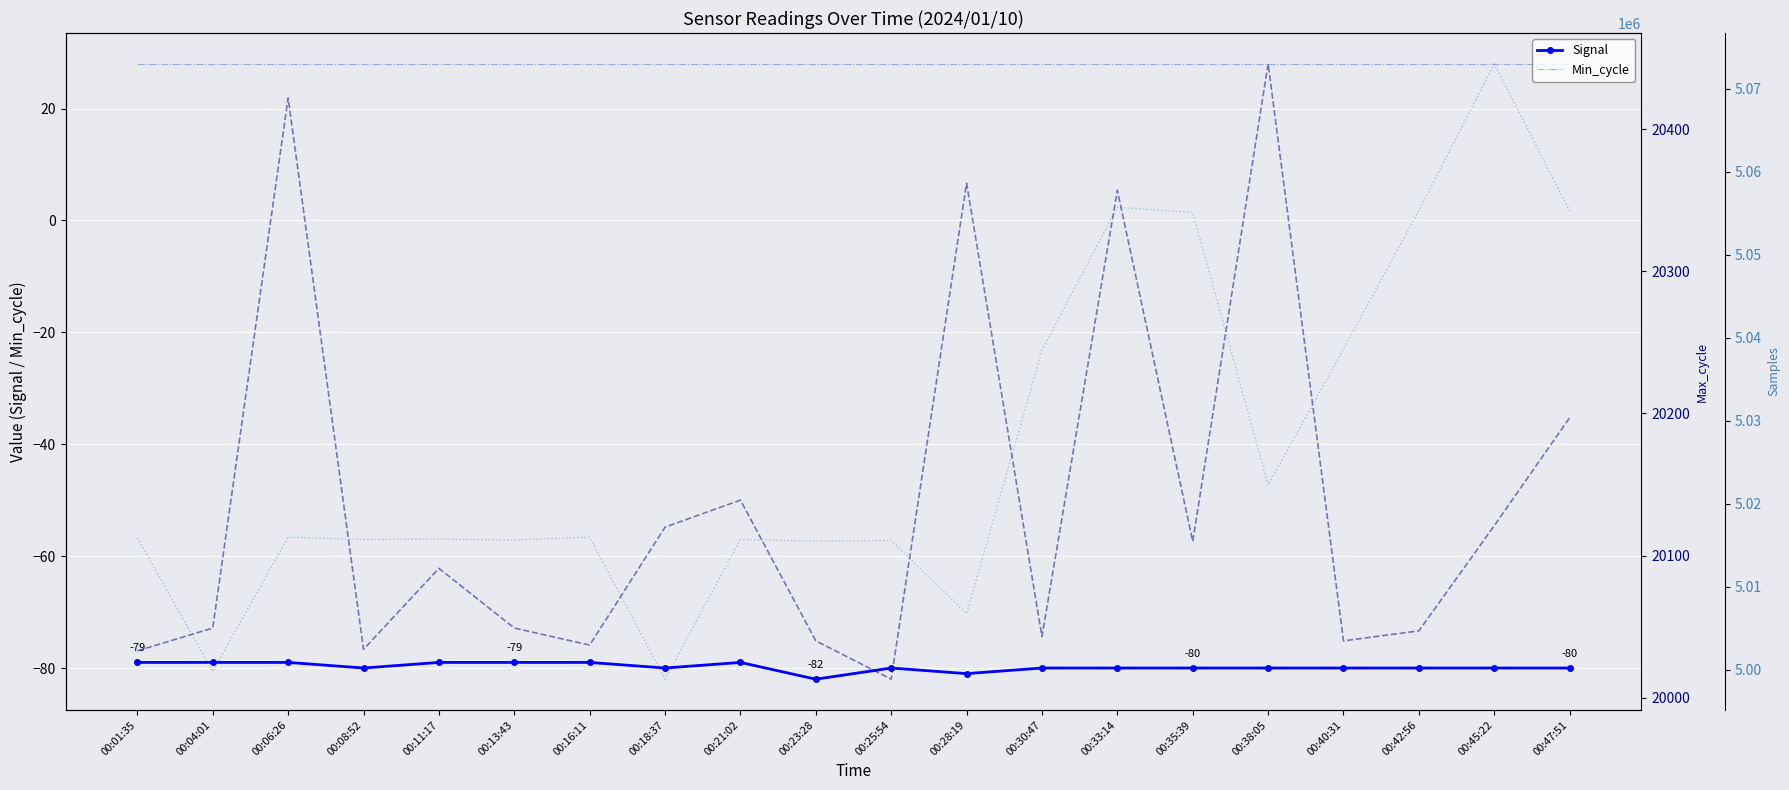

True or false: Samples and Max_cycle intersect in this chart.

False